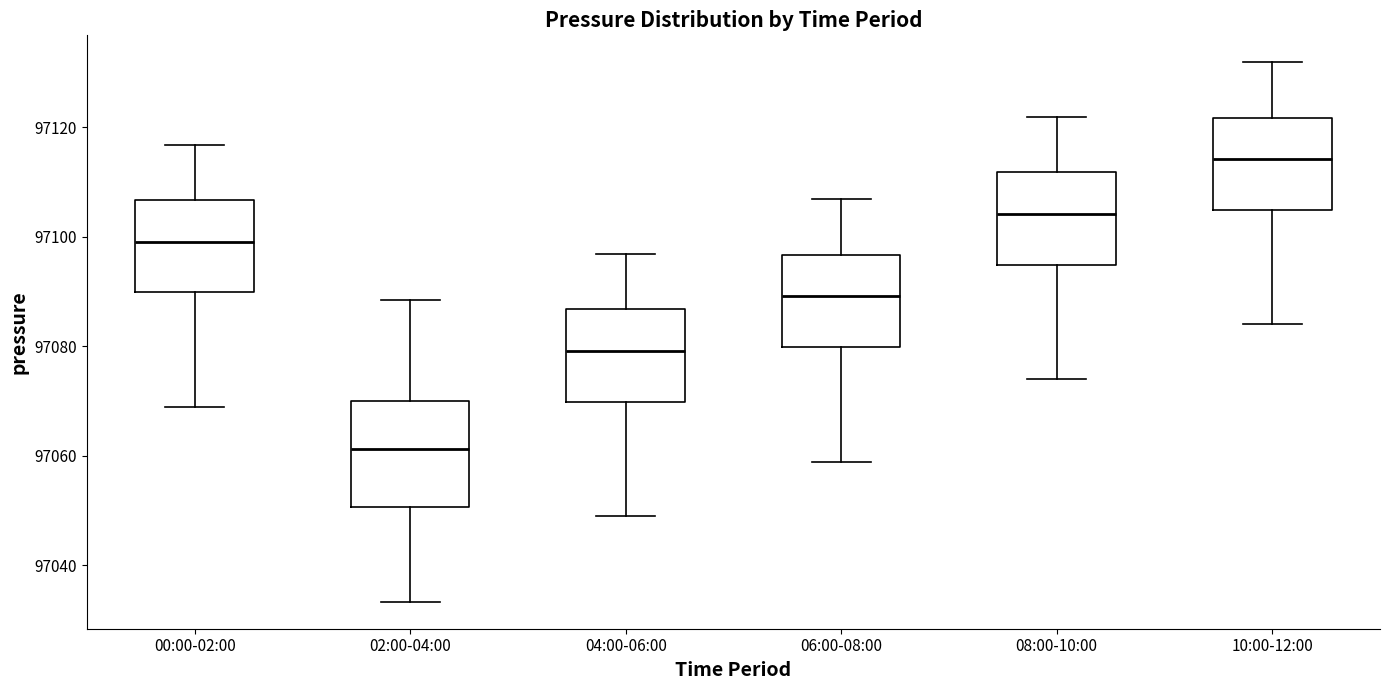

Reading left to right, read every box against the y-axis: the position of its median line, the range the box covers, and the ends of its whiskers. The values are not printed on the chart, so give them approximately, as read against the axis.

00:00-02:00: median 97100, box 97090 to 97106, whiskers 97068 to 97116
02:00-04:00: median 97062, box 97050 to 97070, whiskers 97034 to 97088
04:00-06:00: median 97080, box 97070 to 97086, whiskers 97048 to 97096
06:00-08:00: median 97090, box 97080 to 97096, whiskers 97058 to 97106
08:00-10:00: median 97104, box 97094 to 97112, whiskers 97074 to 97122
10:00-12:00: median 97114, box 97104 to 97122, whiskers 97084 to 97132